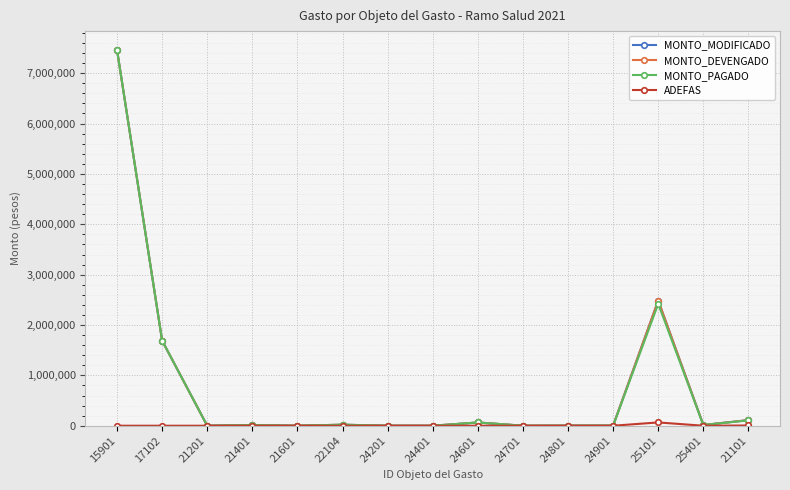

Where does the MONTO_DEVENGADO series first go above 11637?

15901